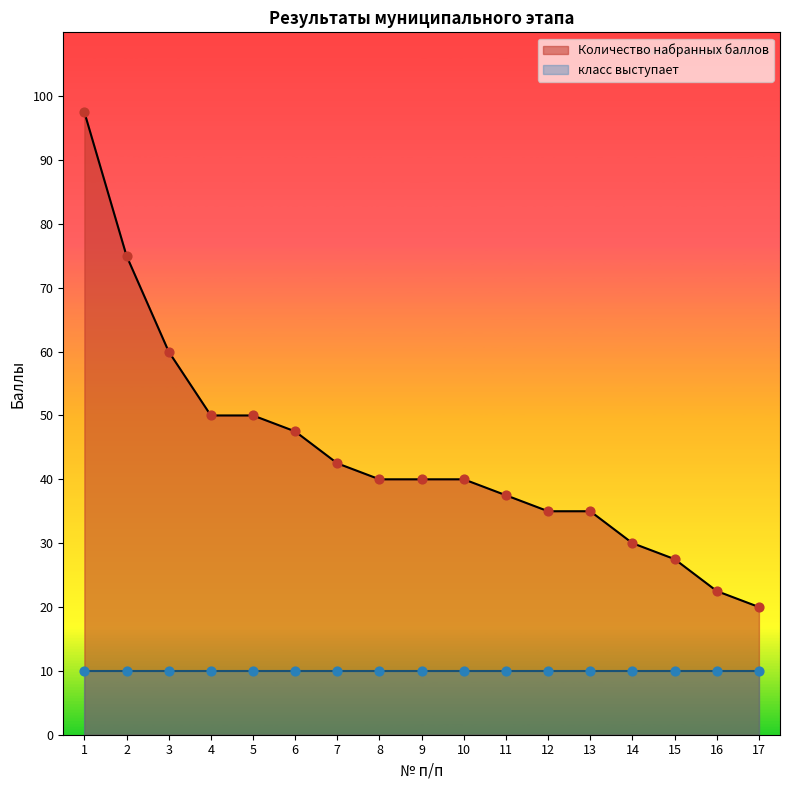

Approximately how many times larger is the value at 16 compared to 12?

0.6